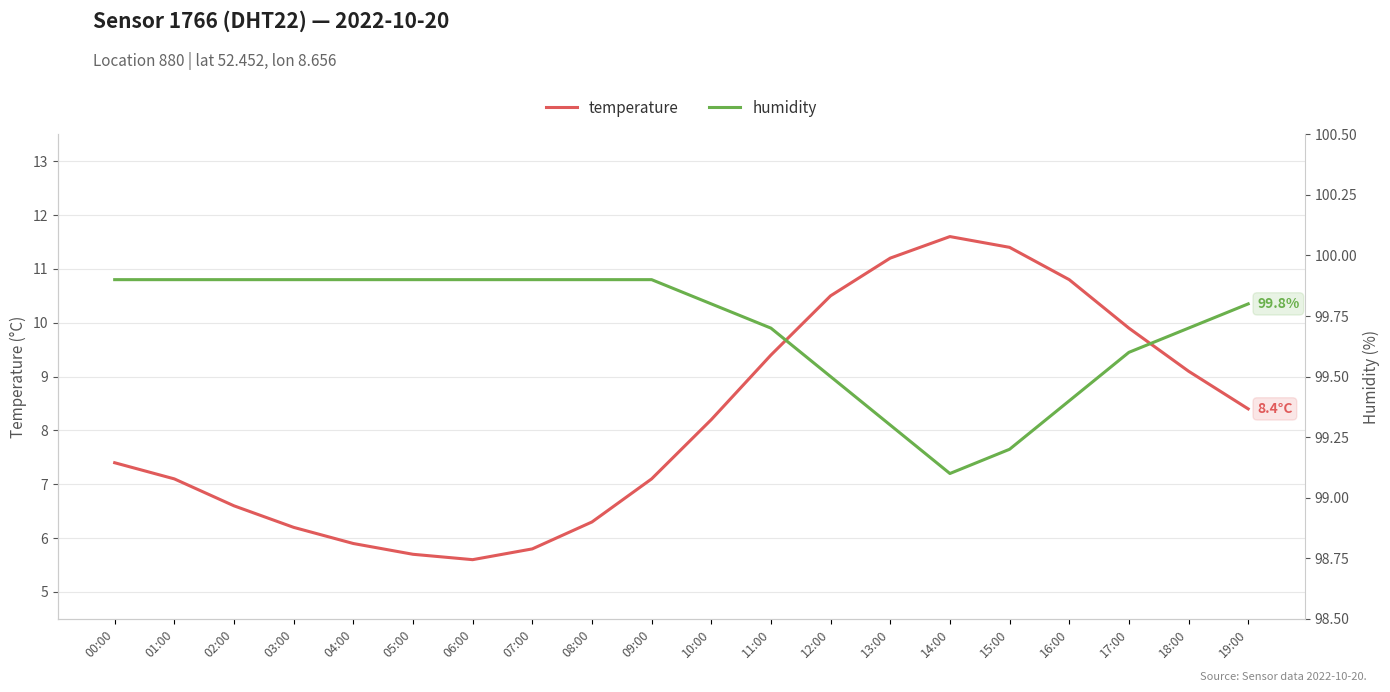

True or false: humidity and temperature intersect in this chart.

False